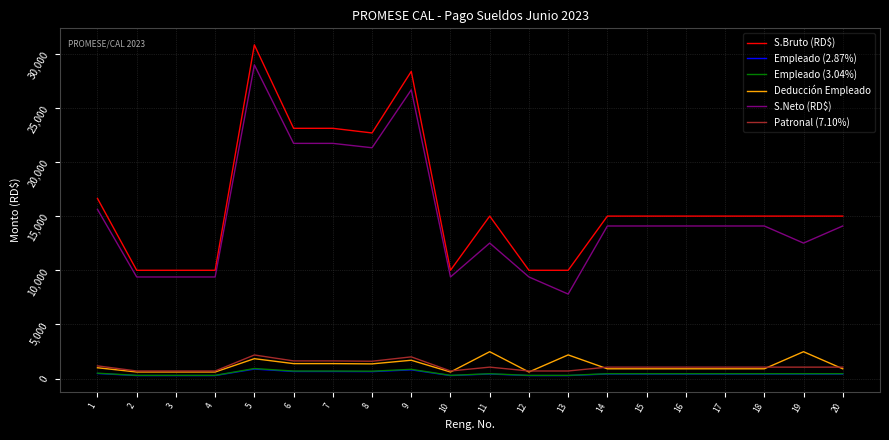

True or false: Deducción Empleado and Empleado (3.04%) intersect in this chart.

False